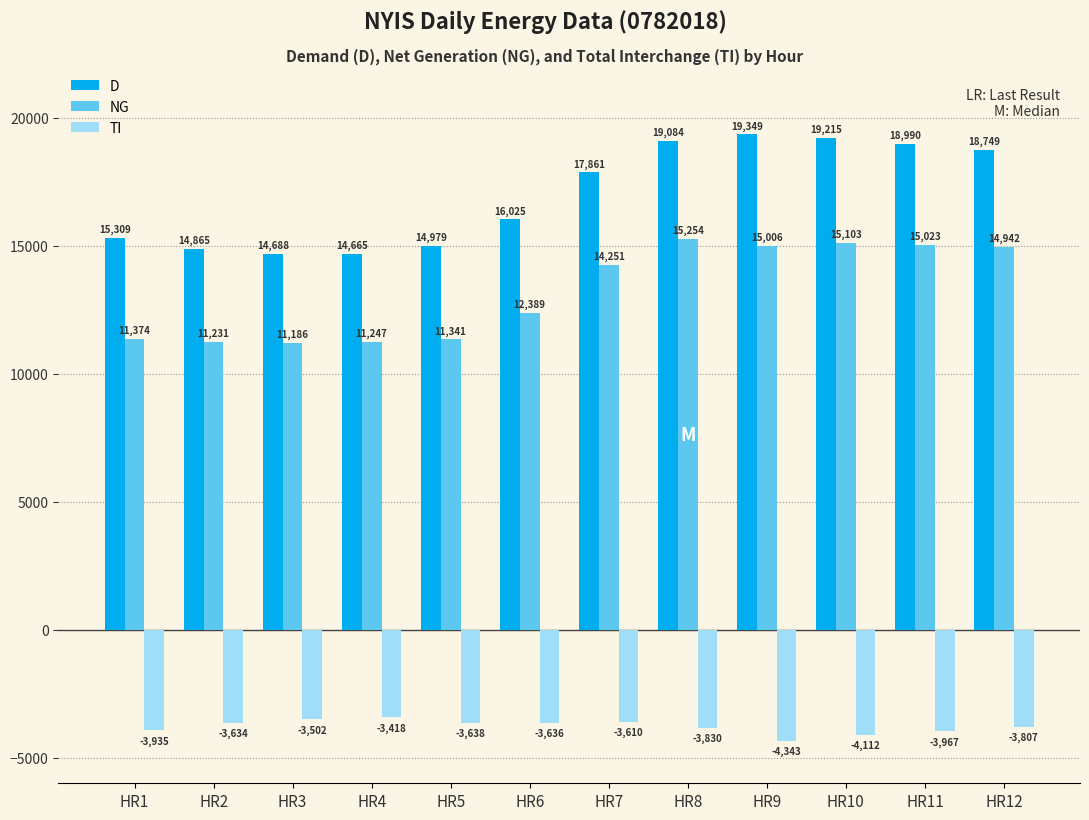

At how many categories does at least one series exceed 2161?

12